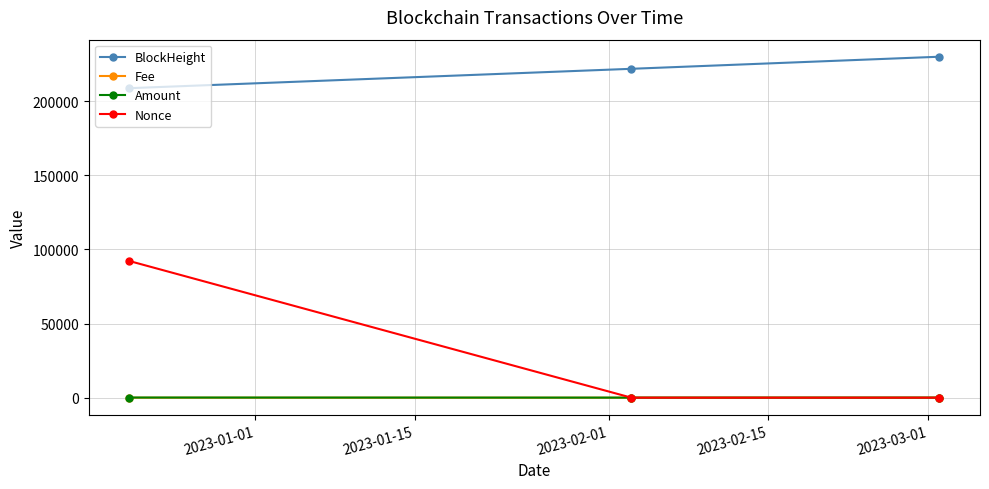

What is the maximum value shown in the chart?

230076.0